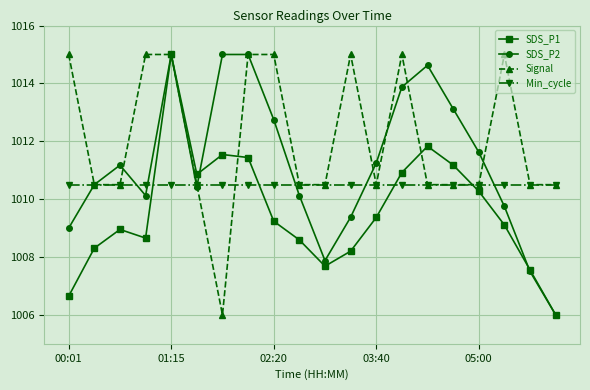

What is the maximum value for SDS_P2?

1015.0